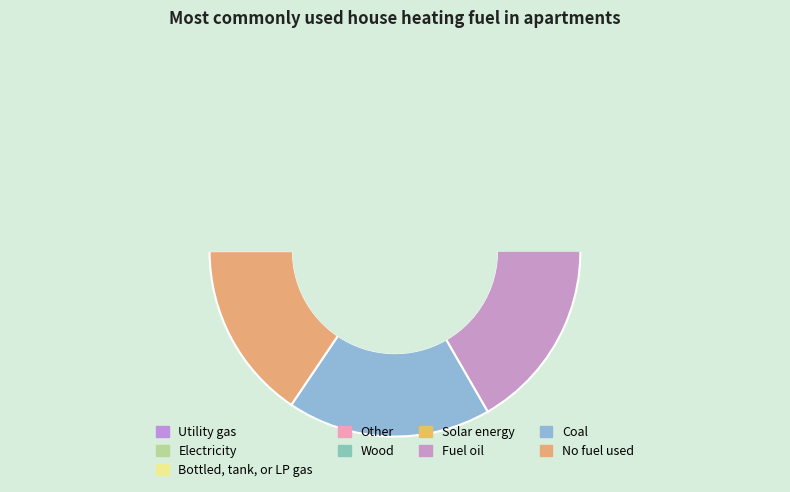

Do 9 and 7 together represent more than half of the pie?

No